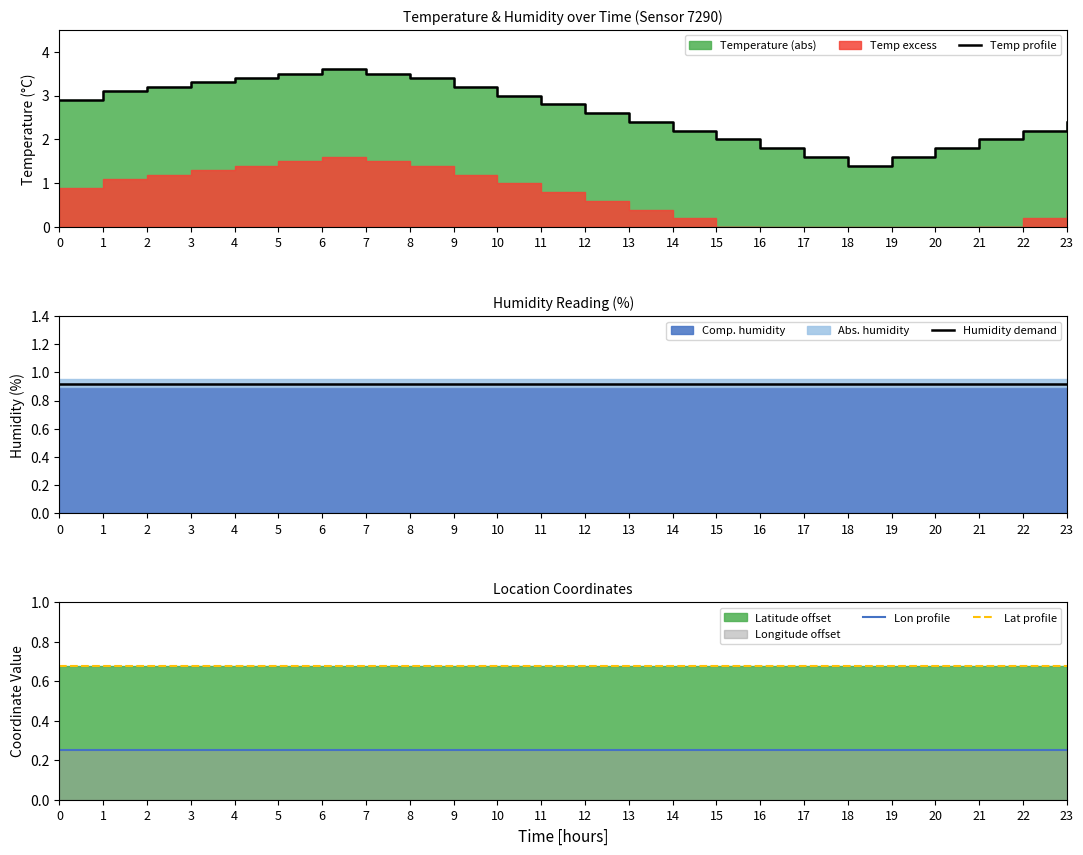

True or false: Lon profile and Humidity demand cross at least once.

False